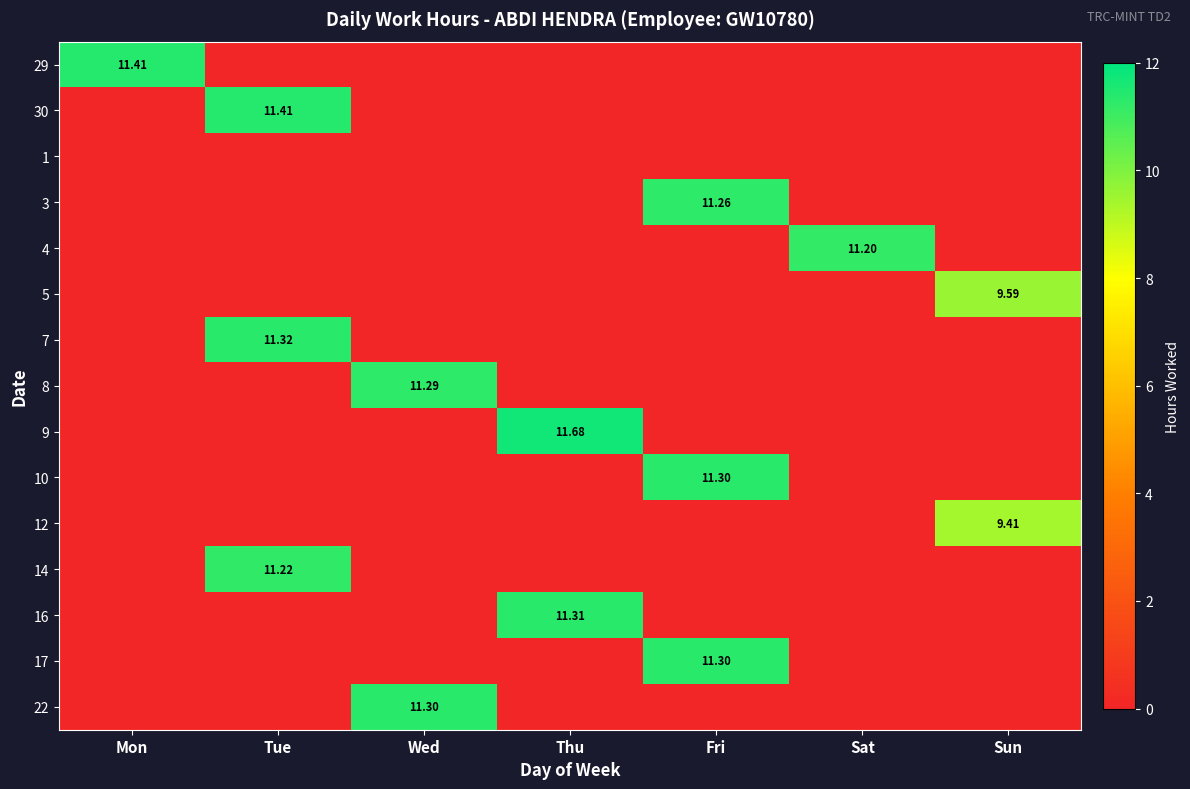

Count the number of data series in this chart.

15